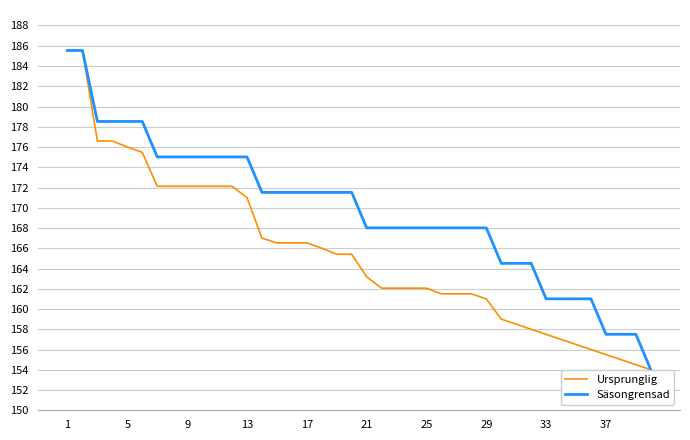

What is the highest value of the Ursprunglig series?

185.5